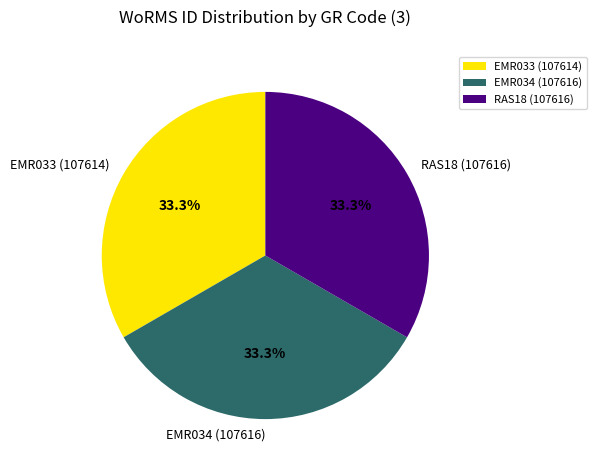

To the nearest percent, what is the combined percentage of EMR033 and RAS18?

67%